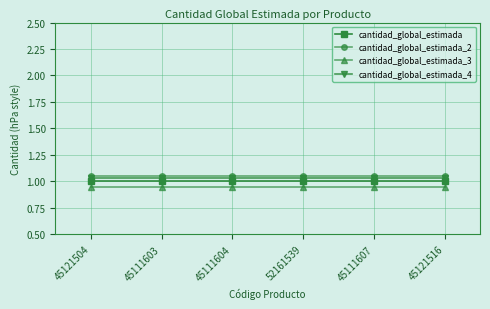

Rank the series by their maximum value, from highest to lowest.

cantidad_global_estimada_2, cantidad_global_estimada_4, cantidad_global_estimada, cantidad_global_estimada_3